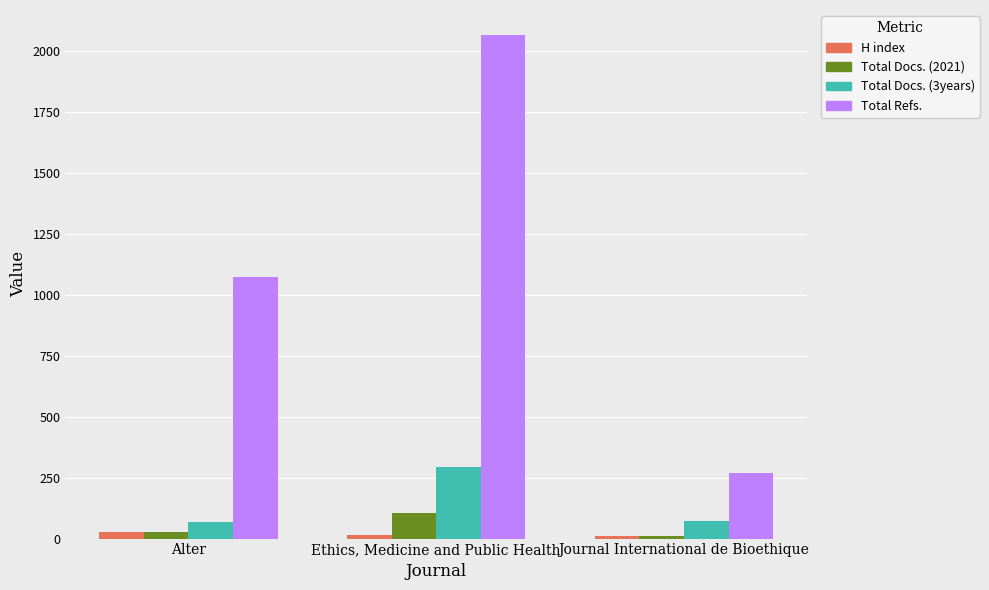

At which category is the sum across all series the highest?

Ethics, Medicine and Public Health